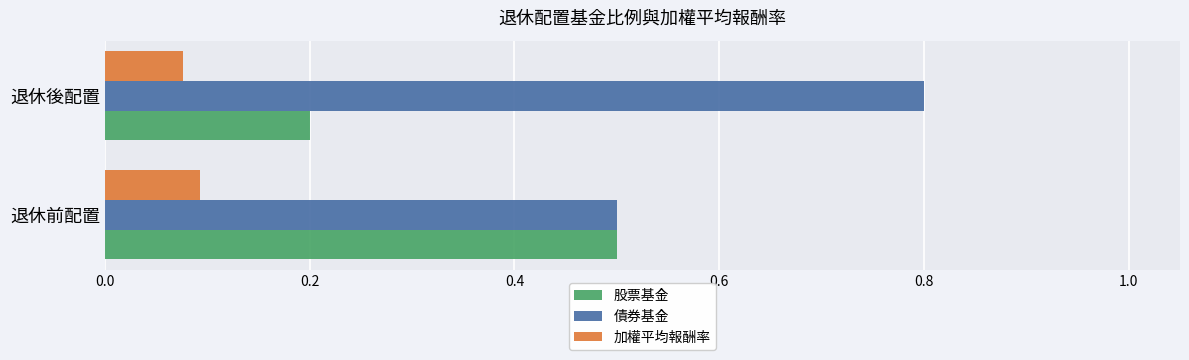

Count the number of data series in this chart.

3